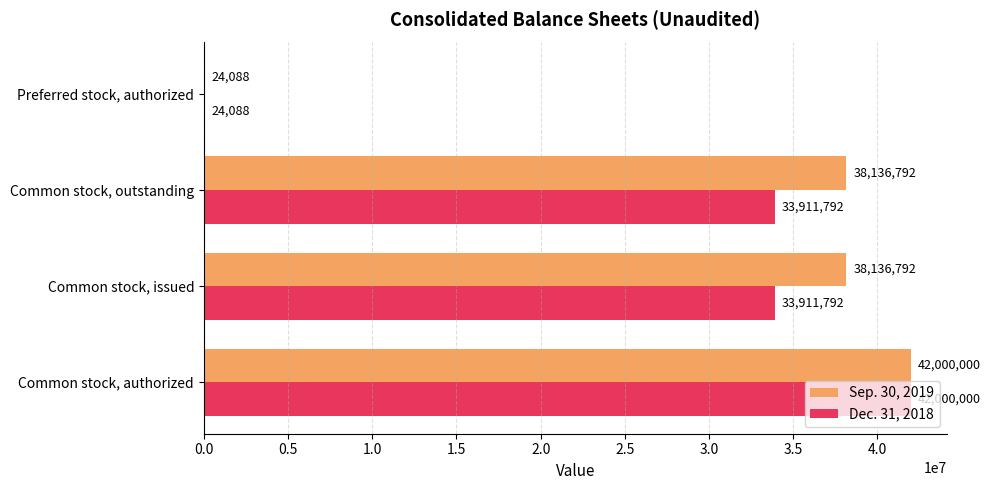

What is the sum of all Sep. 30, 2019 values?

118297672